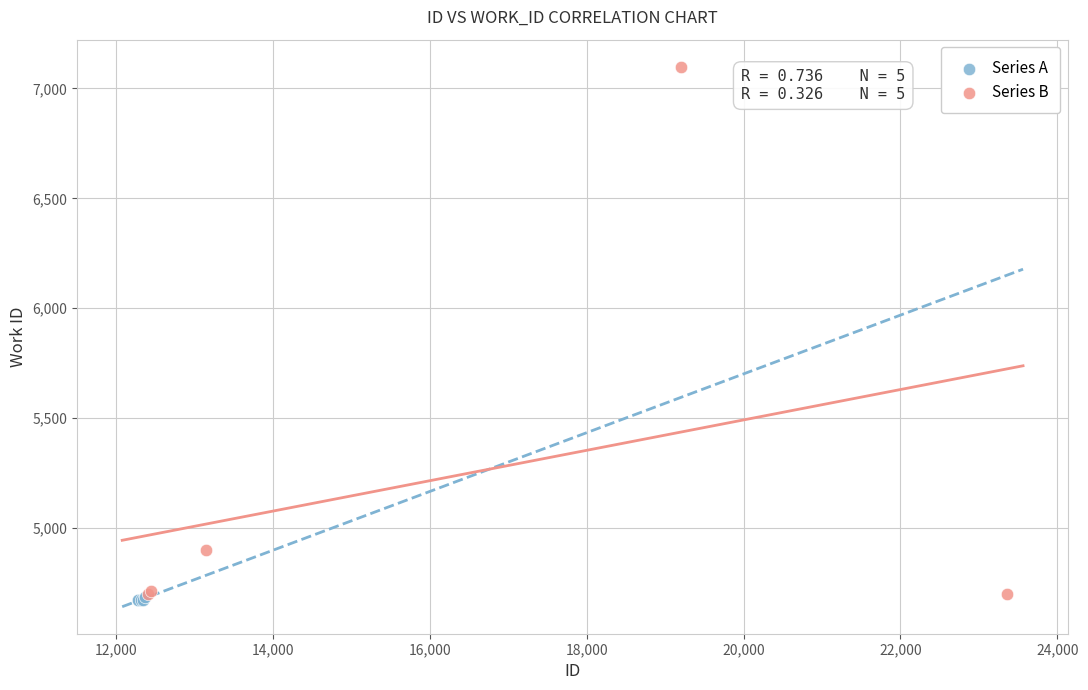

Which series has the widest spread of Y values?

Series B